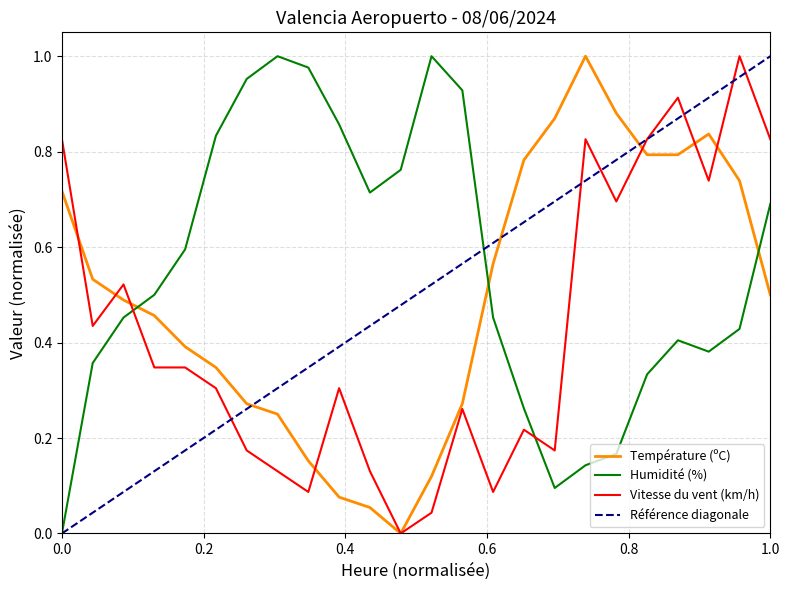

What is the average value of the Température (ºC) series?

0.5